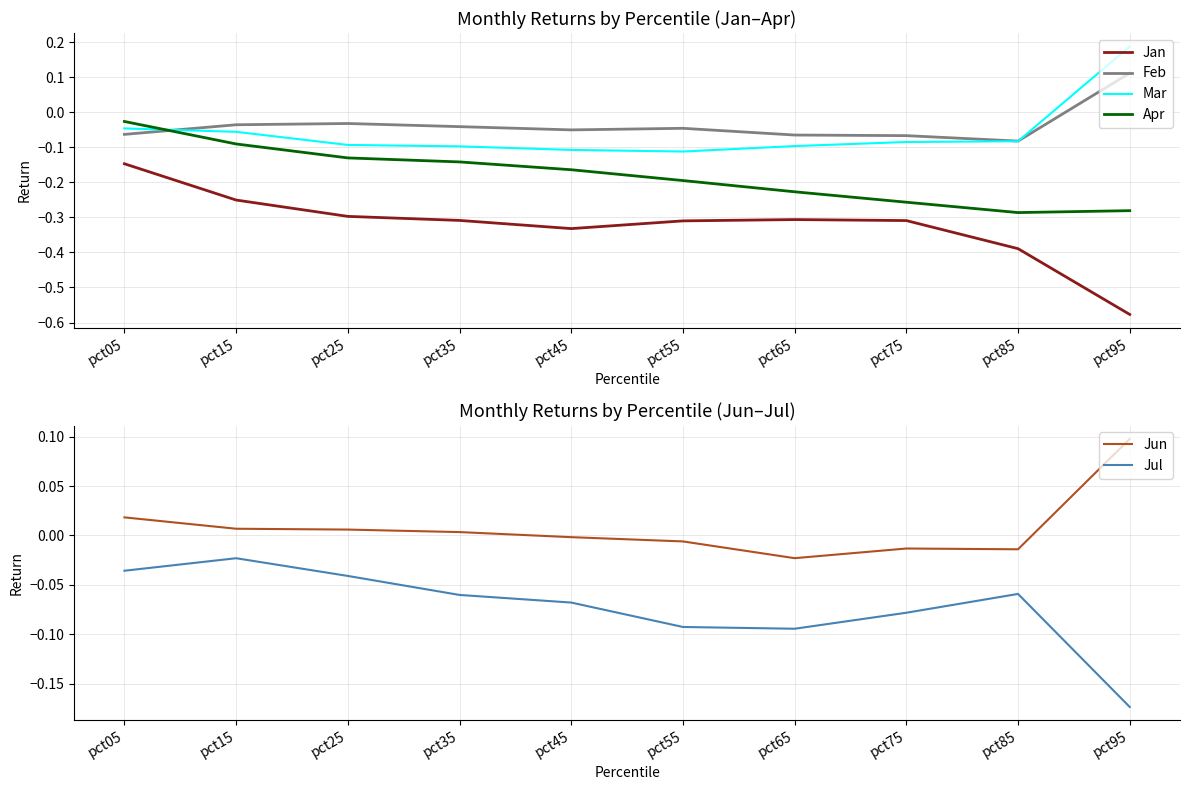

What is the difference between the maximum and minimum values in the Mar series?

0.3